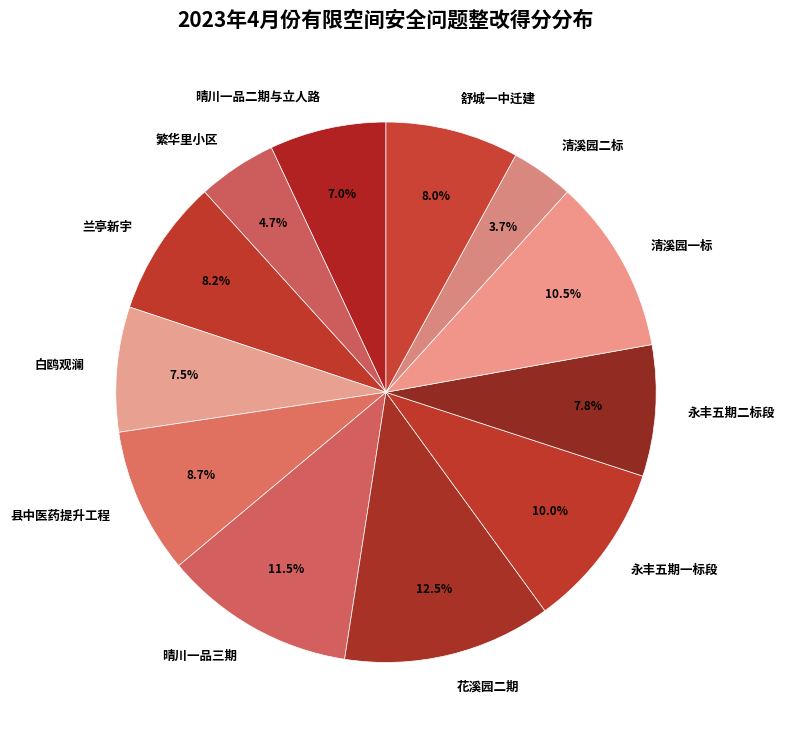

To the nearest percent, what is the combined percentage of 清溪园二标 and 繁华里小区?

8%